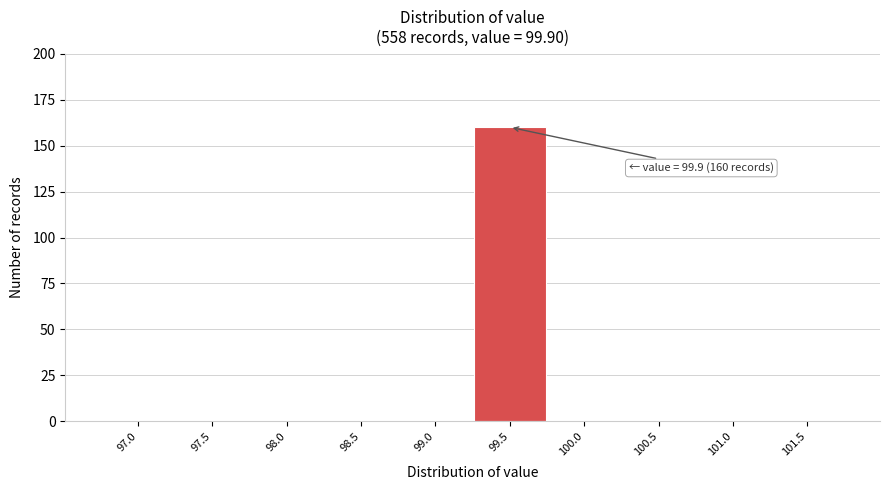

Reading right to left, extract all data points from this chart.

101.5=0	101.0=0	100.5=0	100.0=0	99.5=160	99.0=0	98.5=0	98.0=0	97.5=0	97.0=0